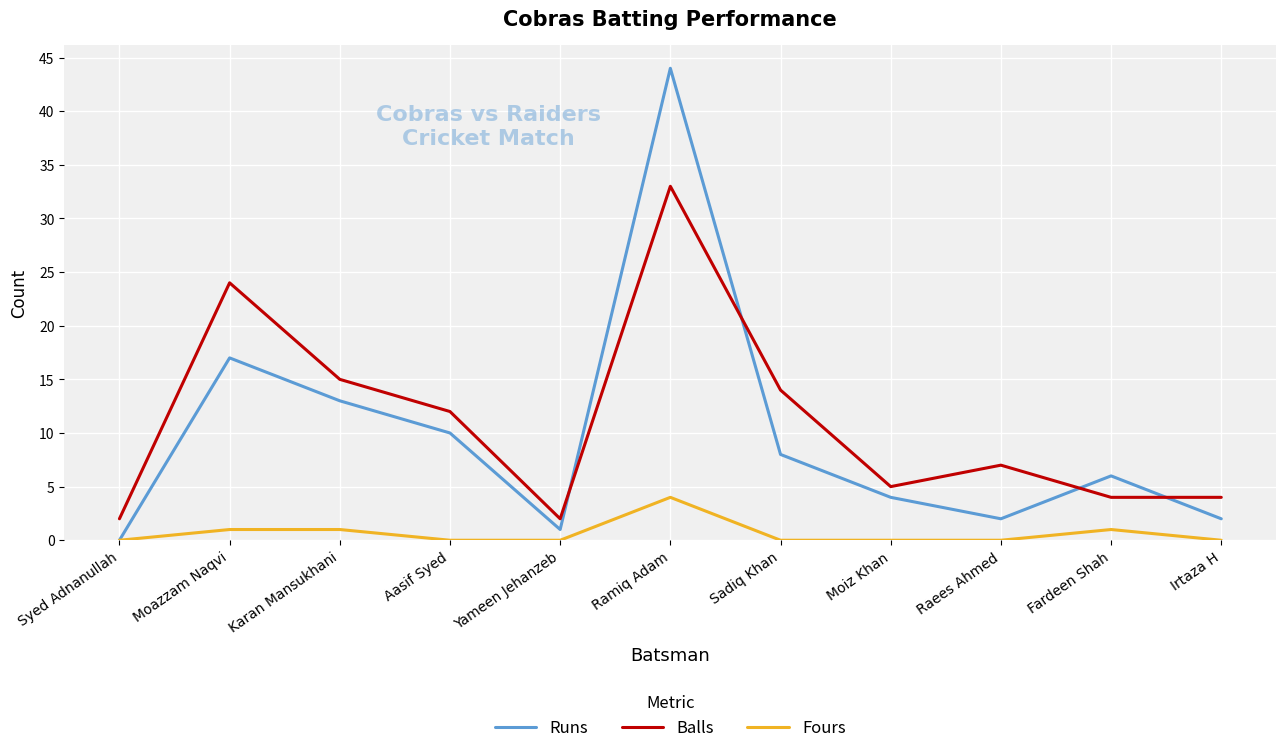

Where does the Runs series first go above 6?

Moazzam Naqvi